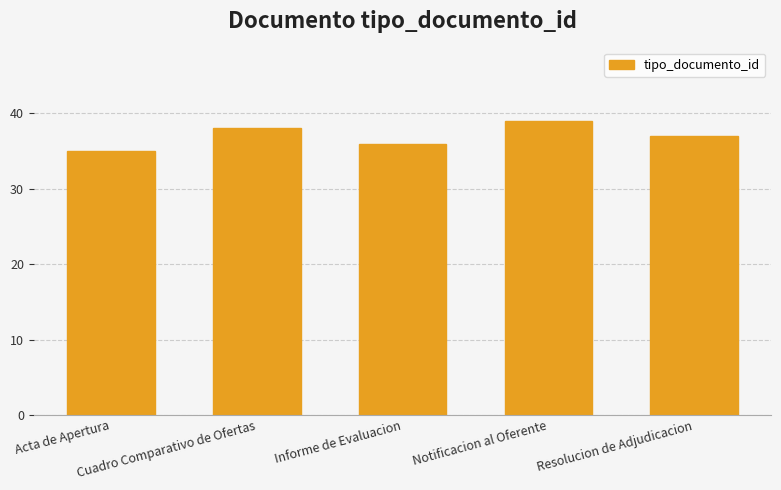

Approximately how many times larger is the value at Notificacion al Oferente compared to Acta de Apertura?

1.1